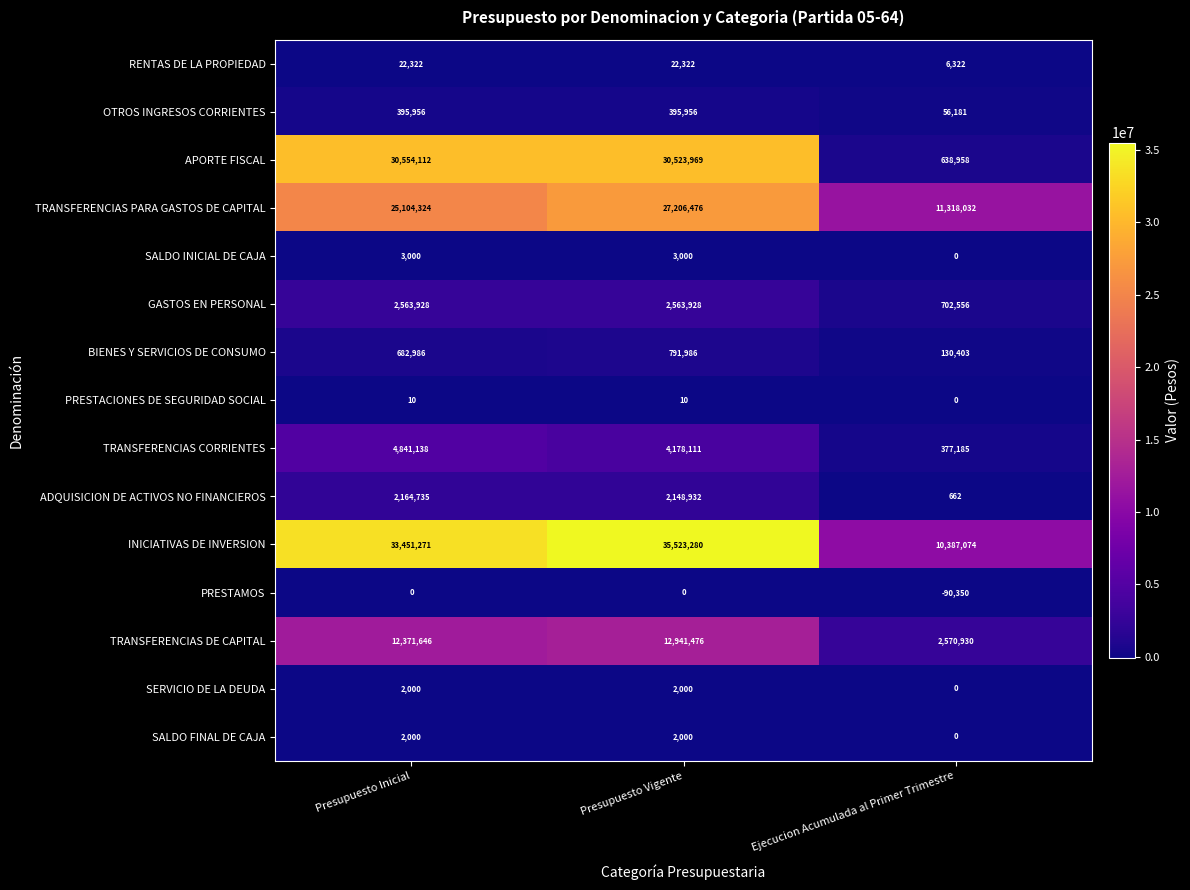

Between Presupuesto Inicial and Ejecucion Acumulada al Primer Trimestre, which series saw the biggest shift?

APORTE FISCAL